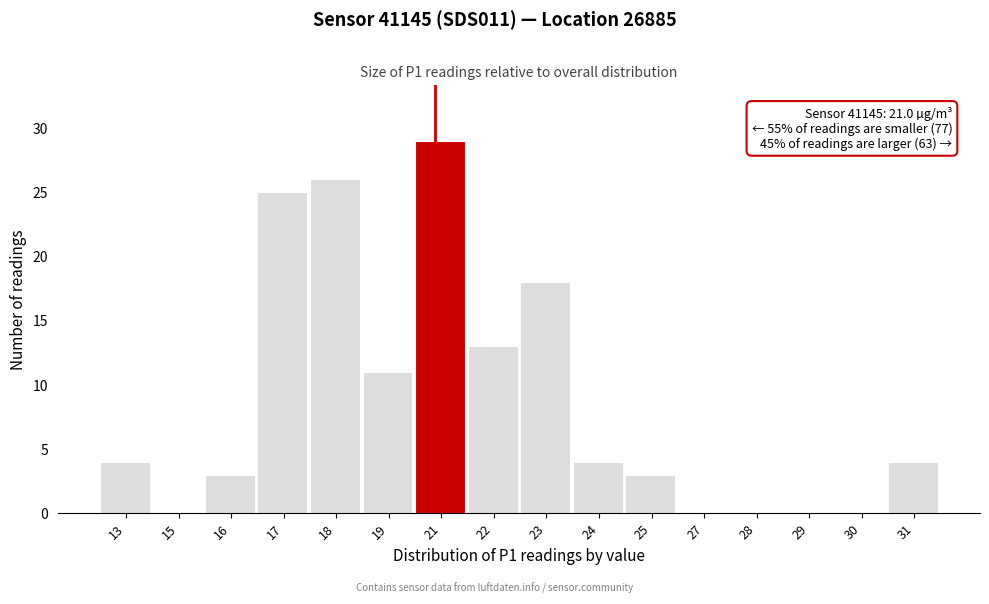

Reading left to right, transcribe all the data shown in this chart.

13=4	15=0	16=3	17=25	18=26	19=11	21=29	22=13	23=18	24=4	25=3	27=0	28=0	29=0	30=0	31=4